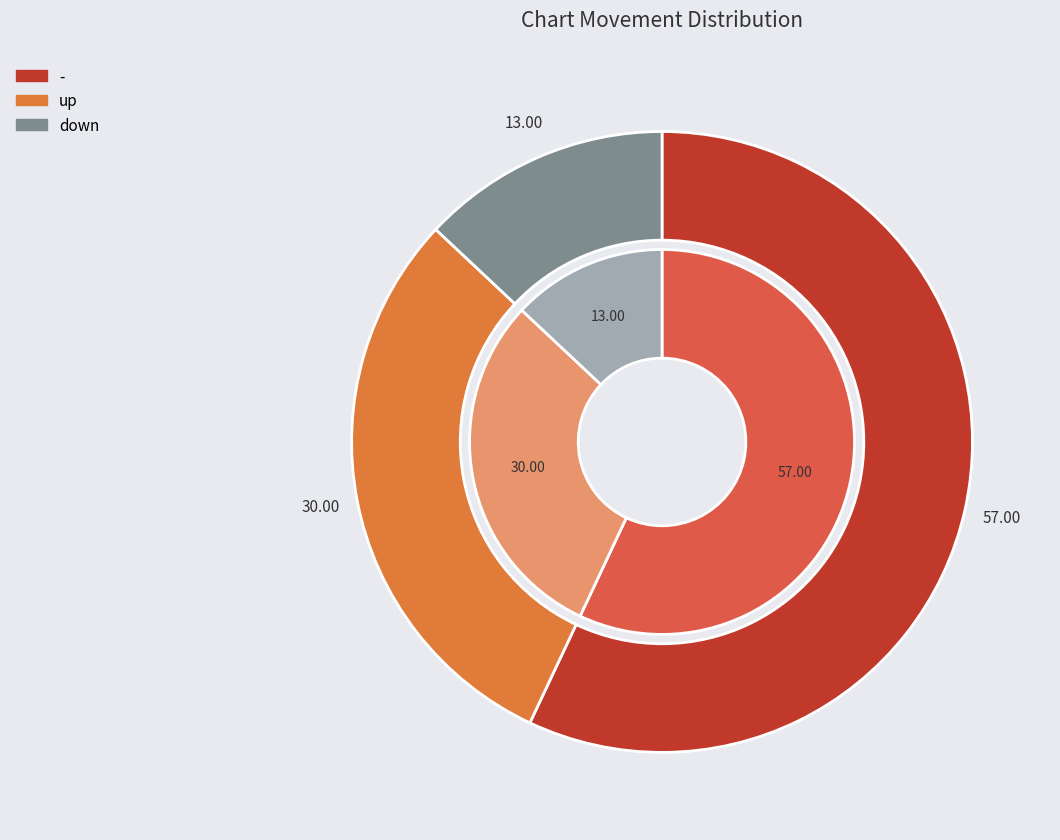

What is the change in value from up to down?

-17